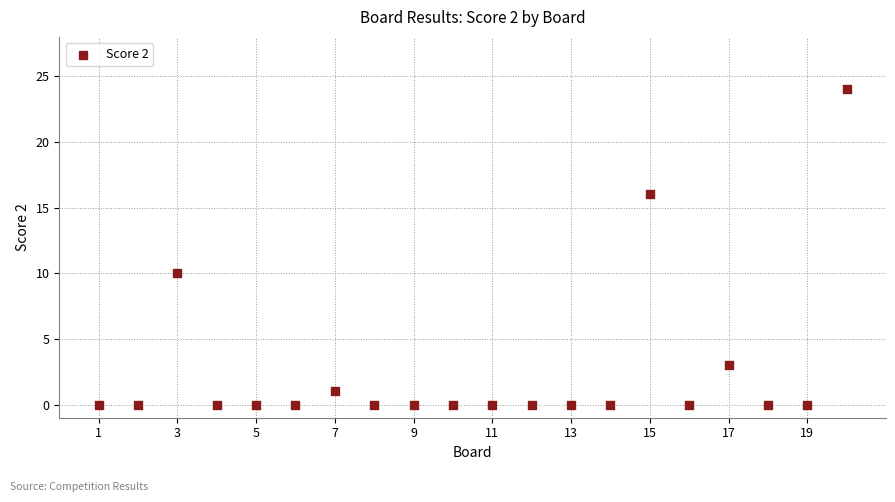

What Y value in the scatter plot is closest to 12?

10